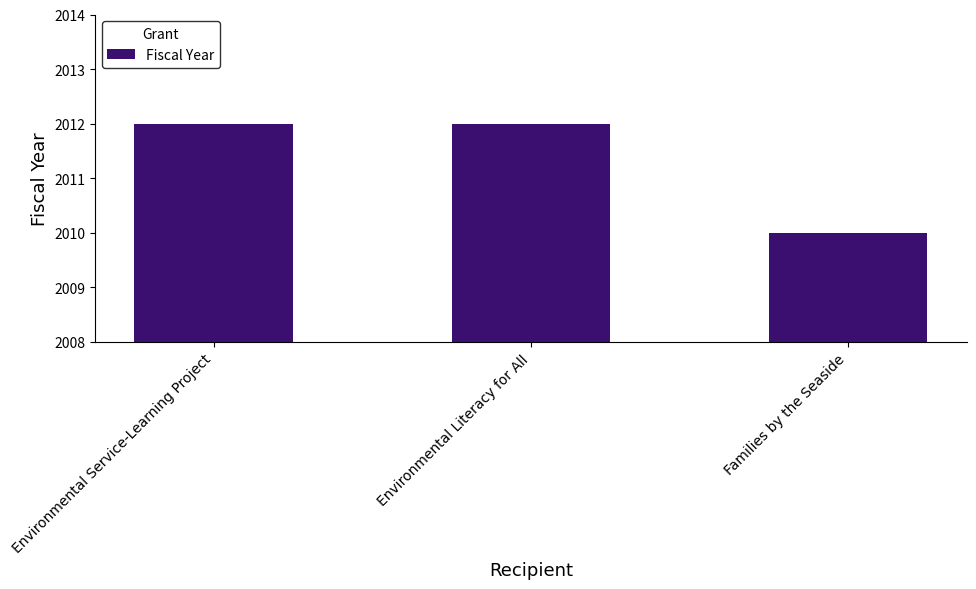

What is the ratio of the value at Families by the Seaside to the value at Environmental Literacy for All?

1.0